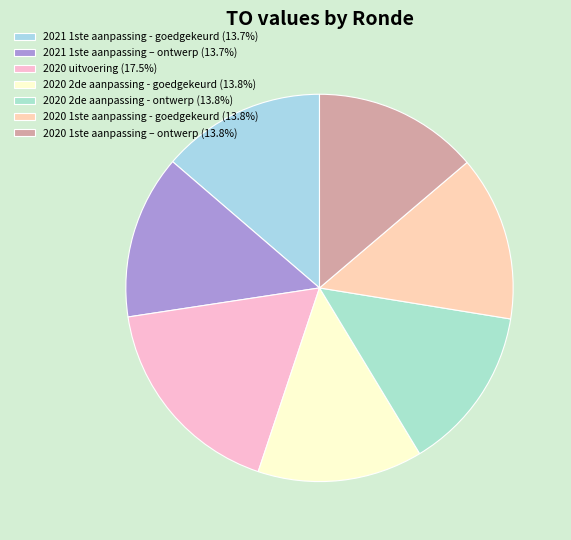

What is the ratio of the value at 2020 2de aanpassing - ontwerp to the value at 2020 2de aanpassing - goedgekeurd?

1.0